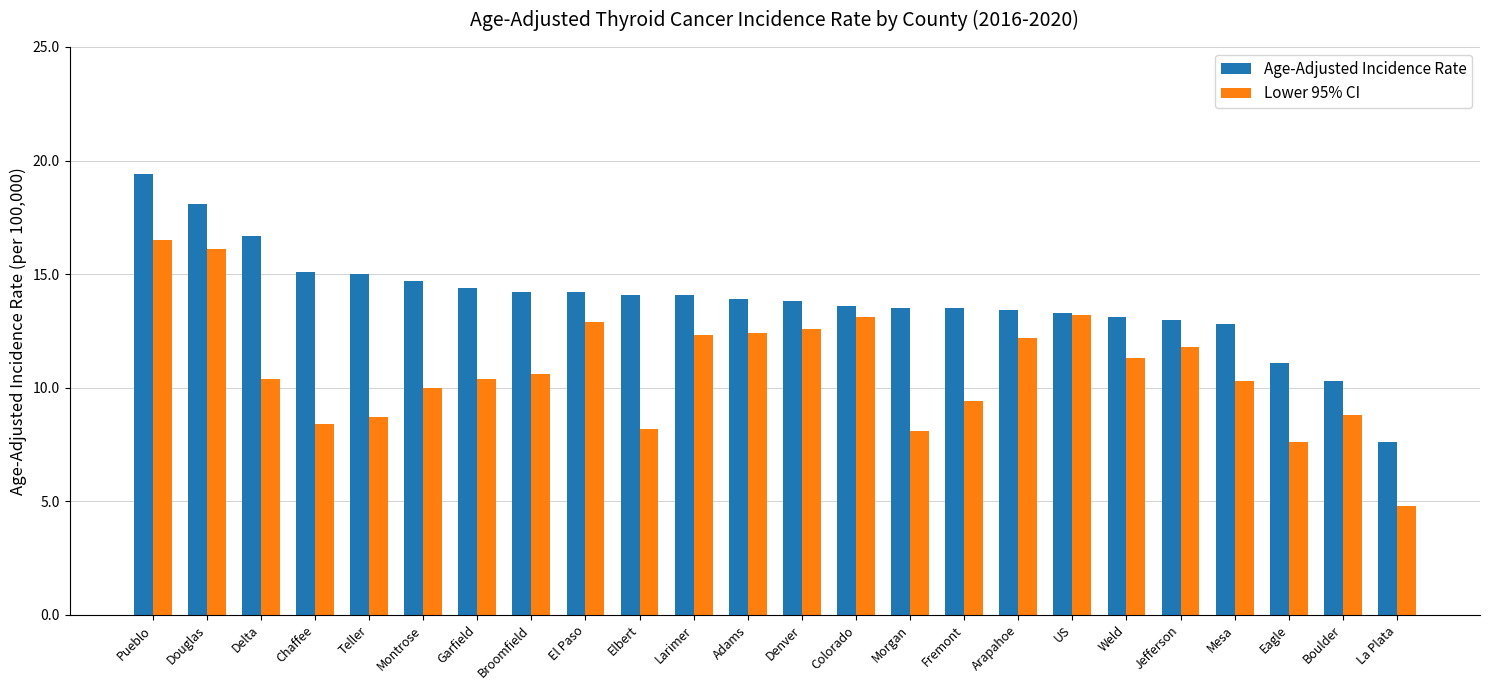

At Colorado, list the series in order from smallest to largest.

Lower 95% CI, Age-Adjusted Incidence Rate